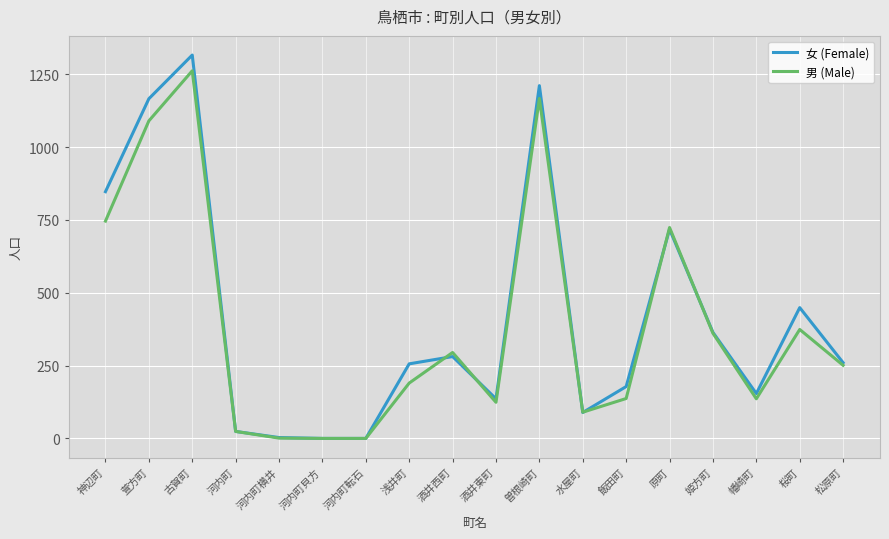

Which series has the widest spread of values?

女 (Female)